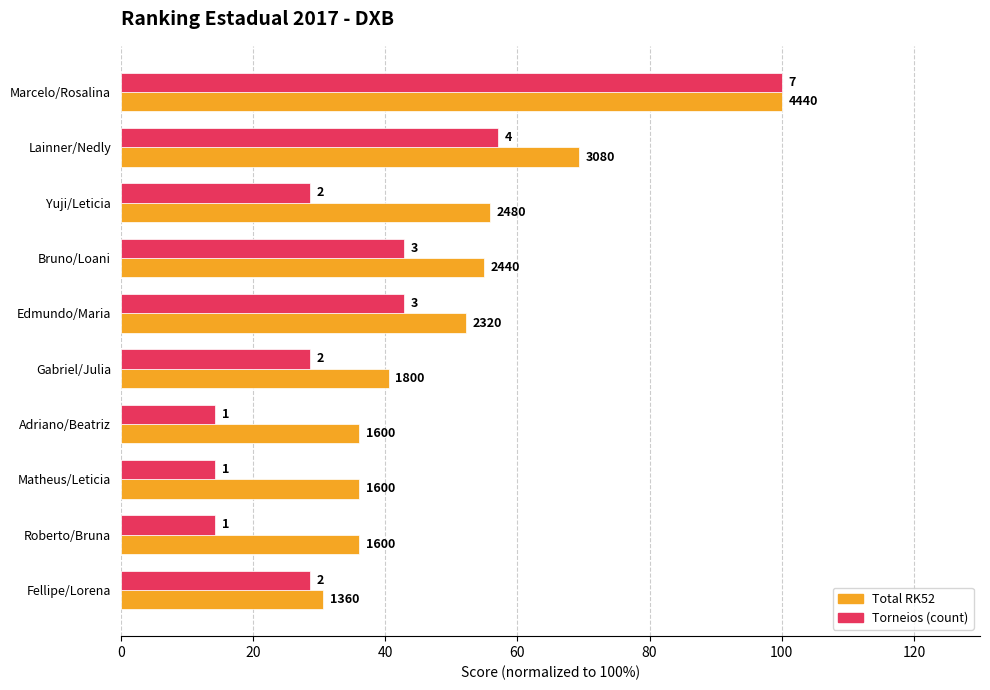

Reading left to right, transcribe all the data shown in this chart.

Total RK52: 100.0	69.4	55.9	55.0	52.3	40.5	36.0	36.0	36.0	30.6
Torneios: 100.0	57.1	28.6	42.9	42.9	28.6	14.3	14.3	14.3	28.6